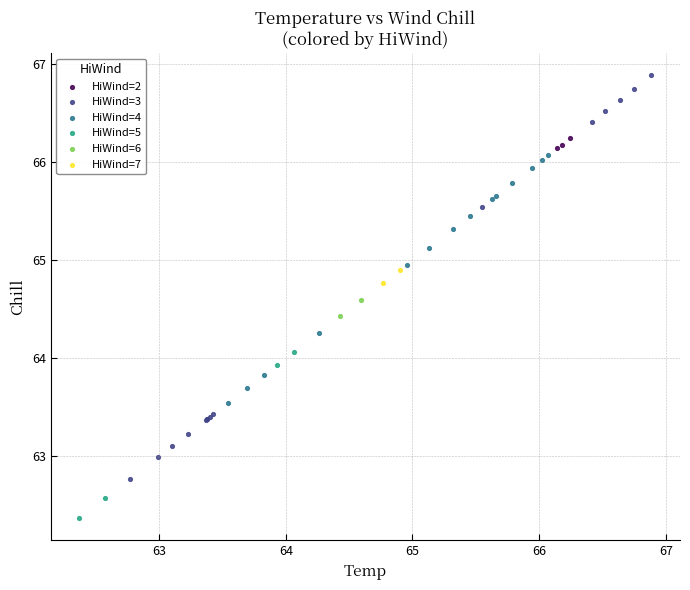

Which series has the largest Y range (max minus min)?

HiWind=3